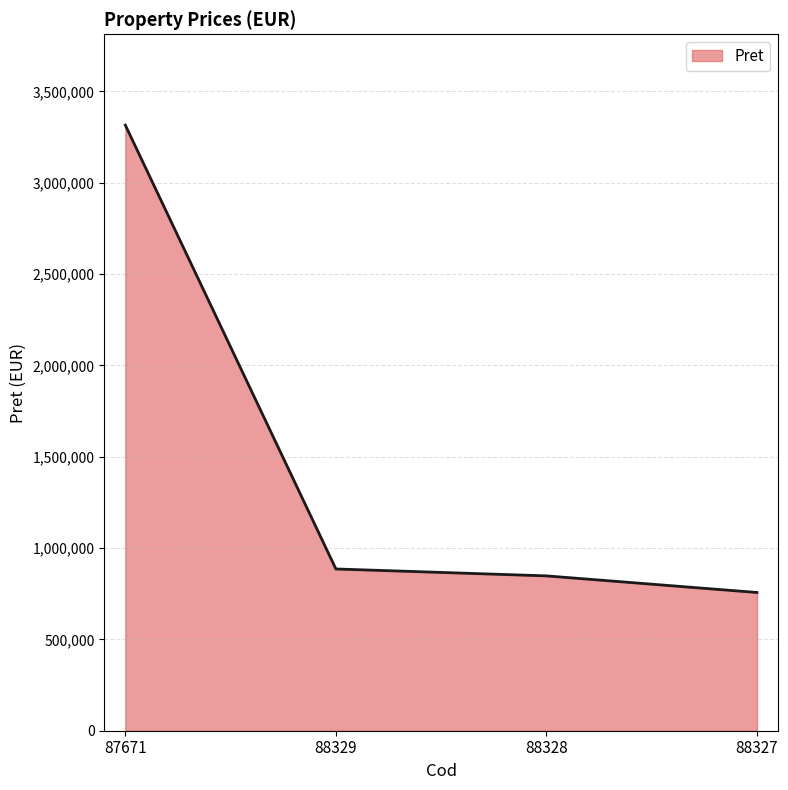

Reading right to left, what are all the values shown in this chart?

88327=756728	88328=847612	88329=885502	87671=3315230